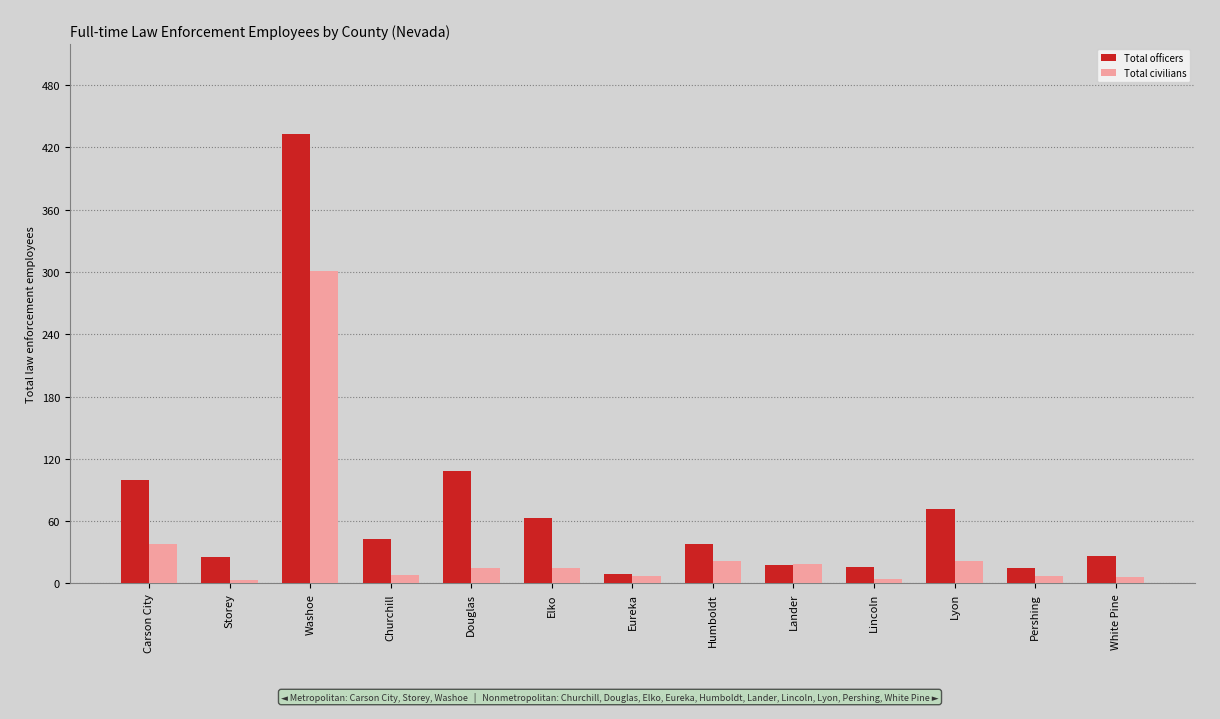

How many distinct data groups are displayed?

2